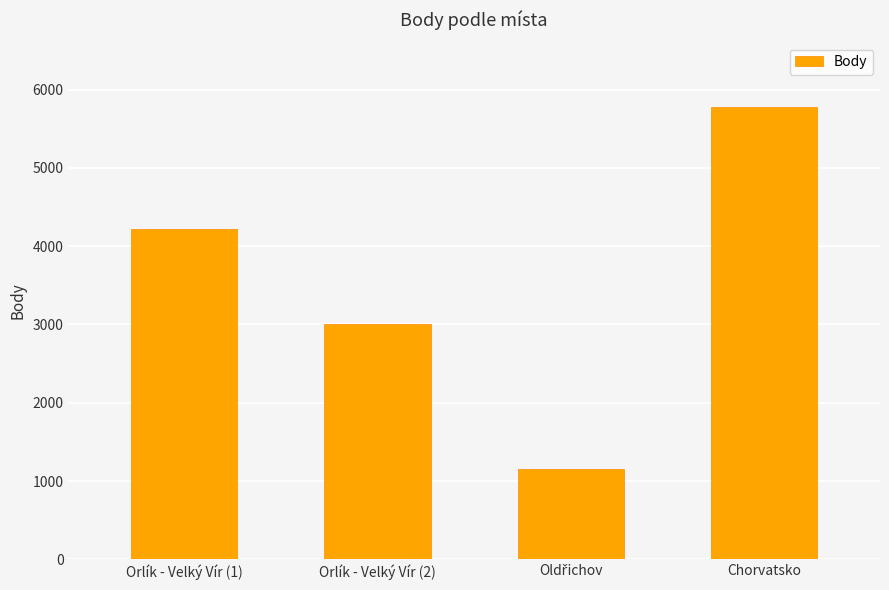

Are the bars grouped side by side (vs. stacked)?

No